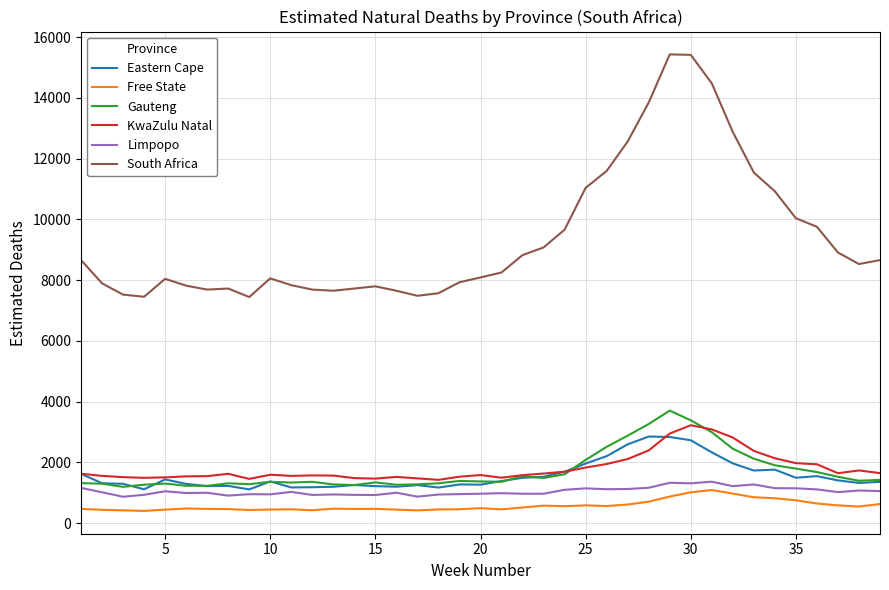

True or false: Gauteng and South Africa intersect in this chart.

False